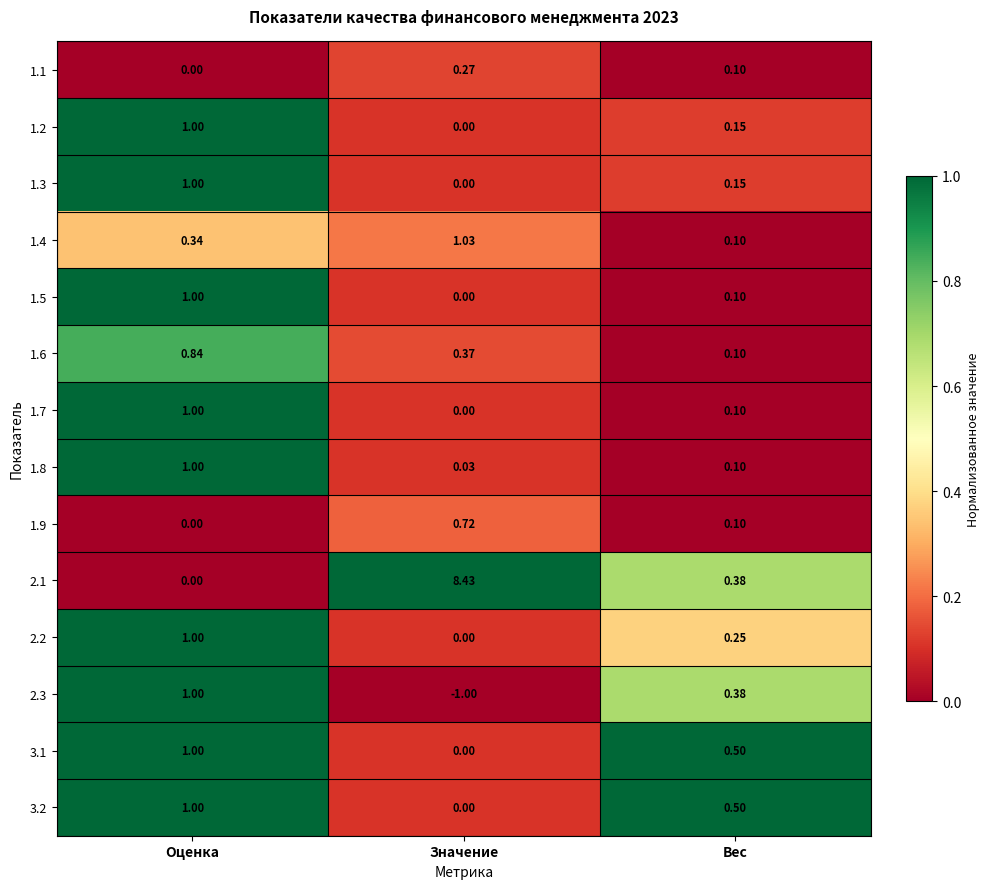

At which category does the chart reach its minimum across all series?

Значение